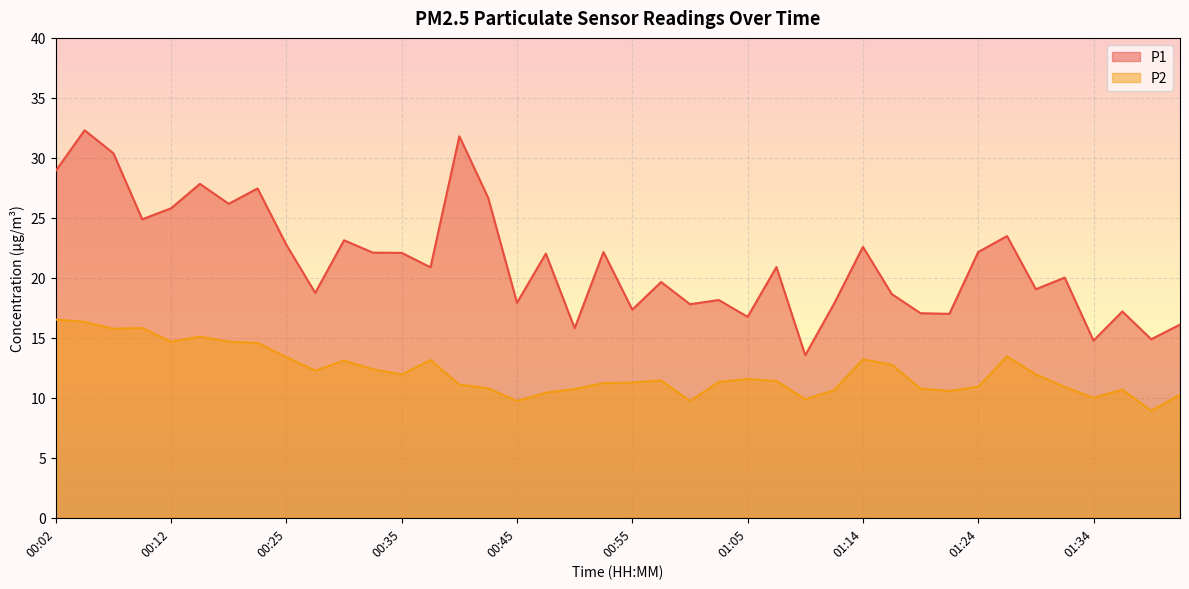

Rank the series at 00:02 from lowest to highest value.

P2, P1